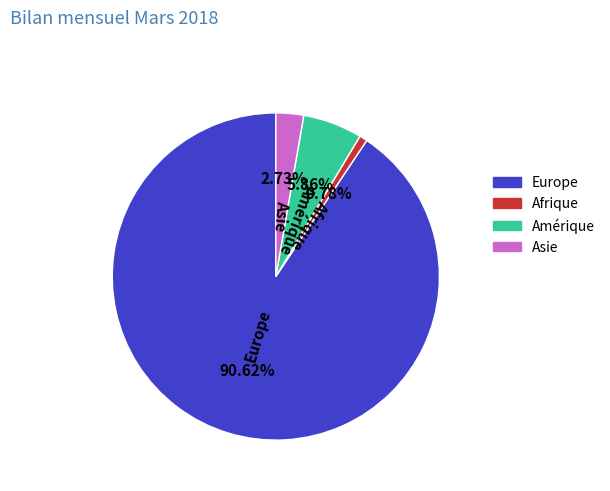

Which has a higher value, Asie or Afrique?

Asie